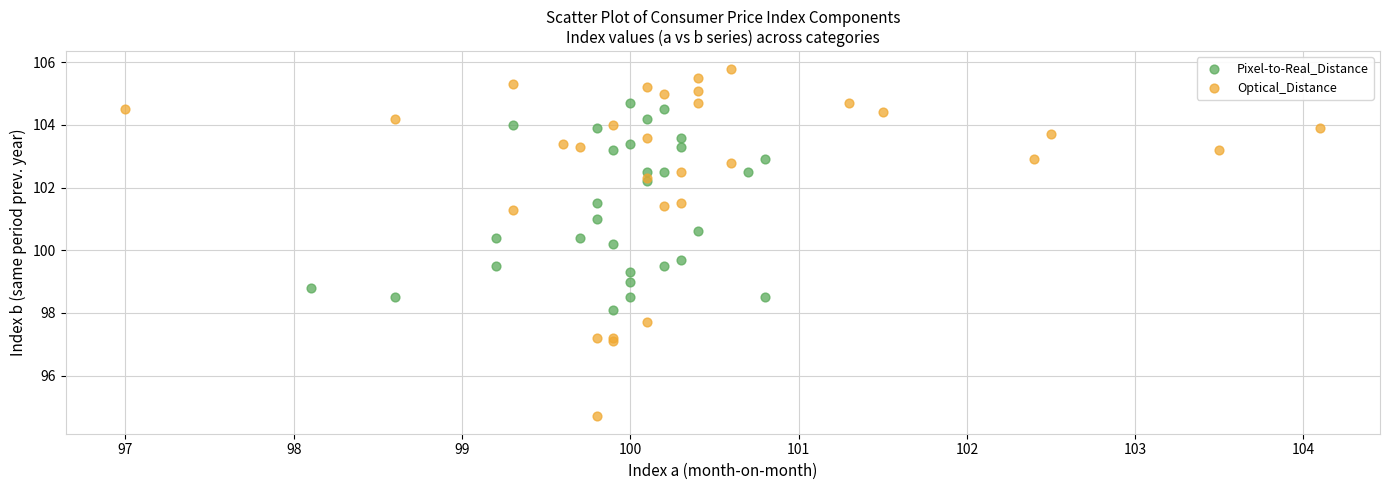

Which series has the widest spread of Y values?

Optical_Distance